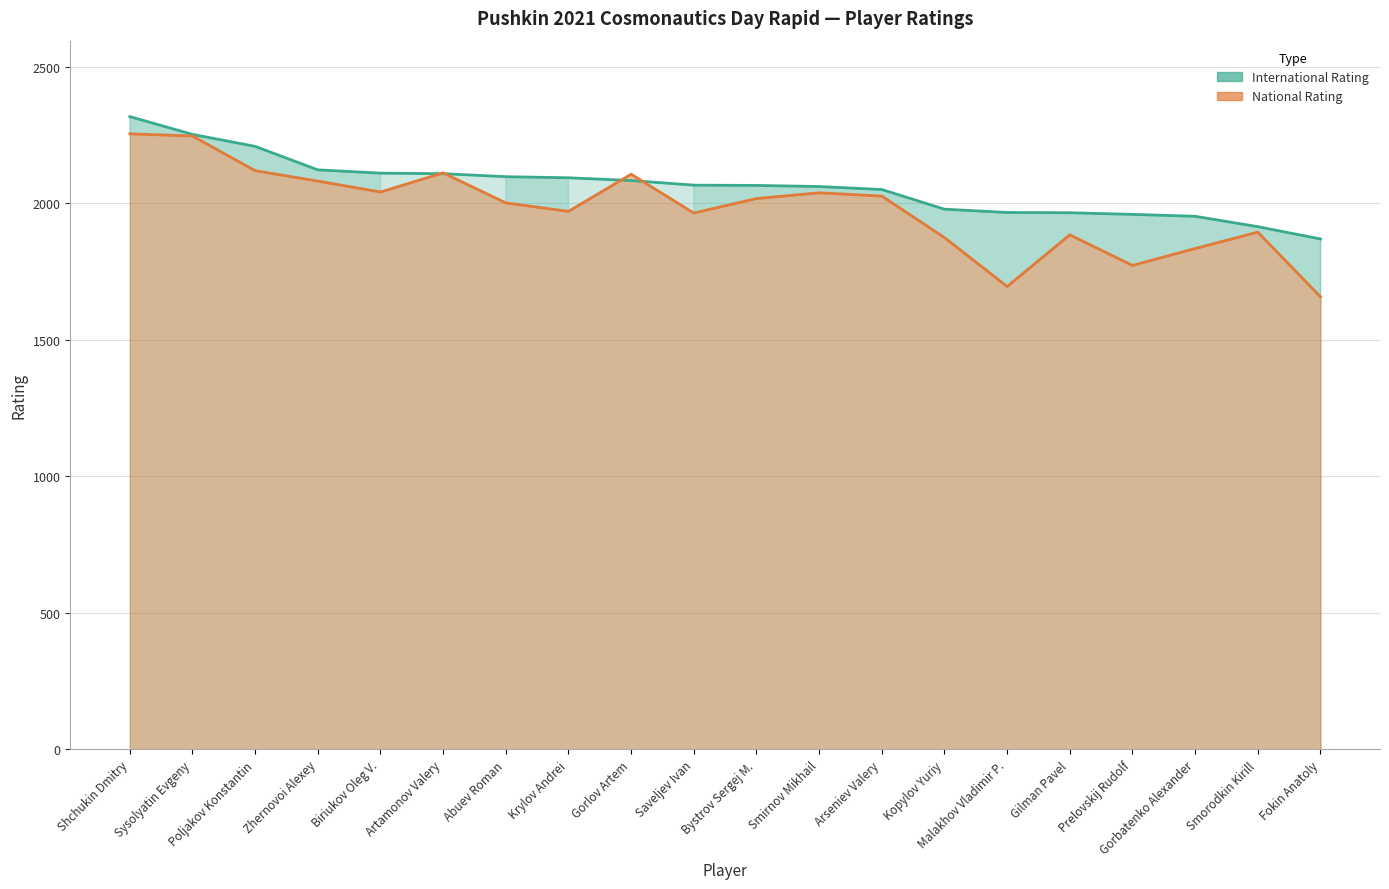

True or false: International Rating has a value of 3658 at Saveljev Ivan.

False